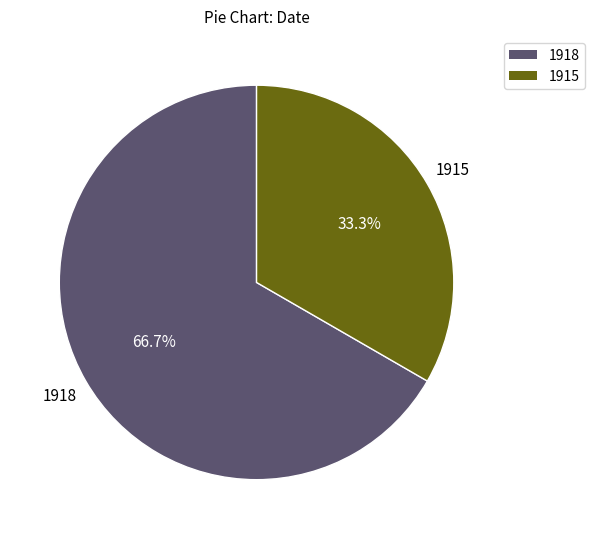

Does 1918 represent more than half of the total?

Yes